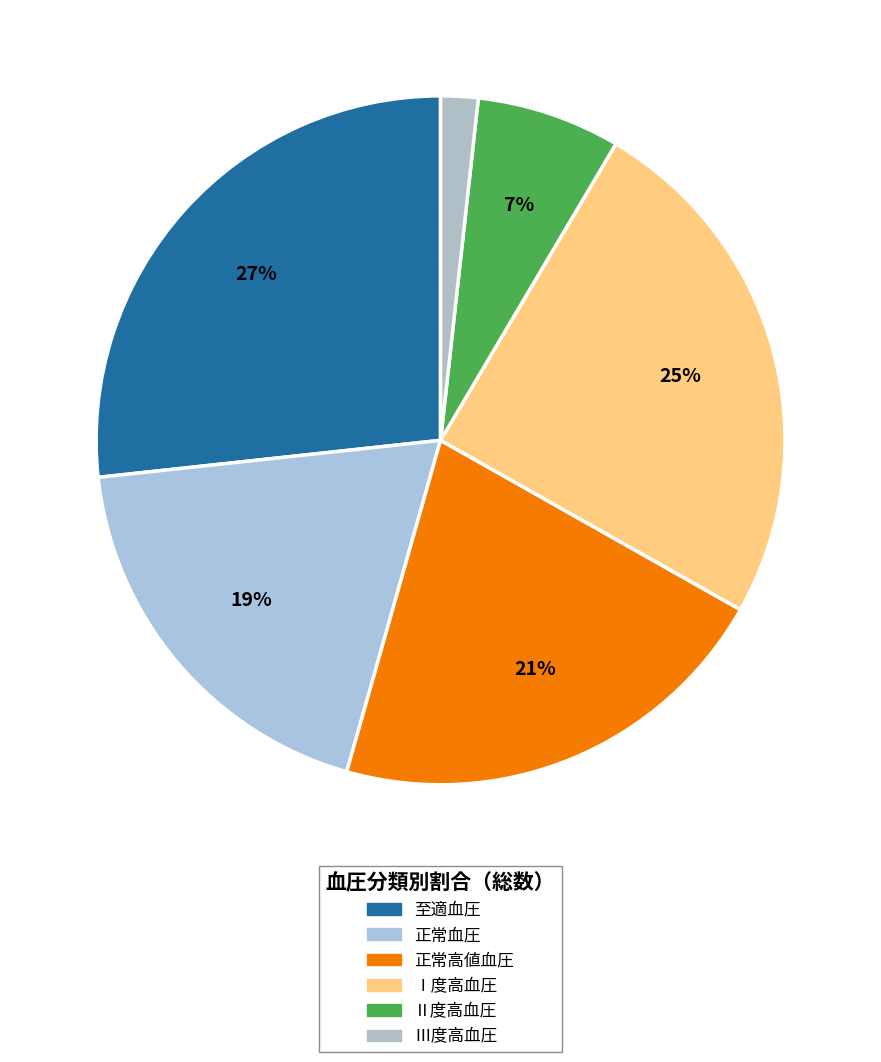

To the nearest percent, what percentage of the pie is Ⅰ度高血圧?

25%